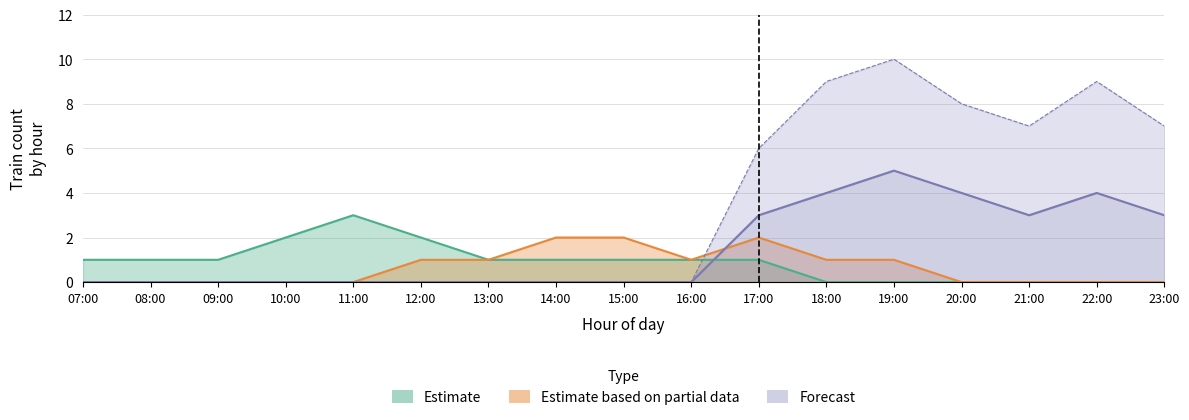

Where is Estimate based on partial data nearest to the value 1?

12:00